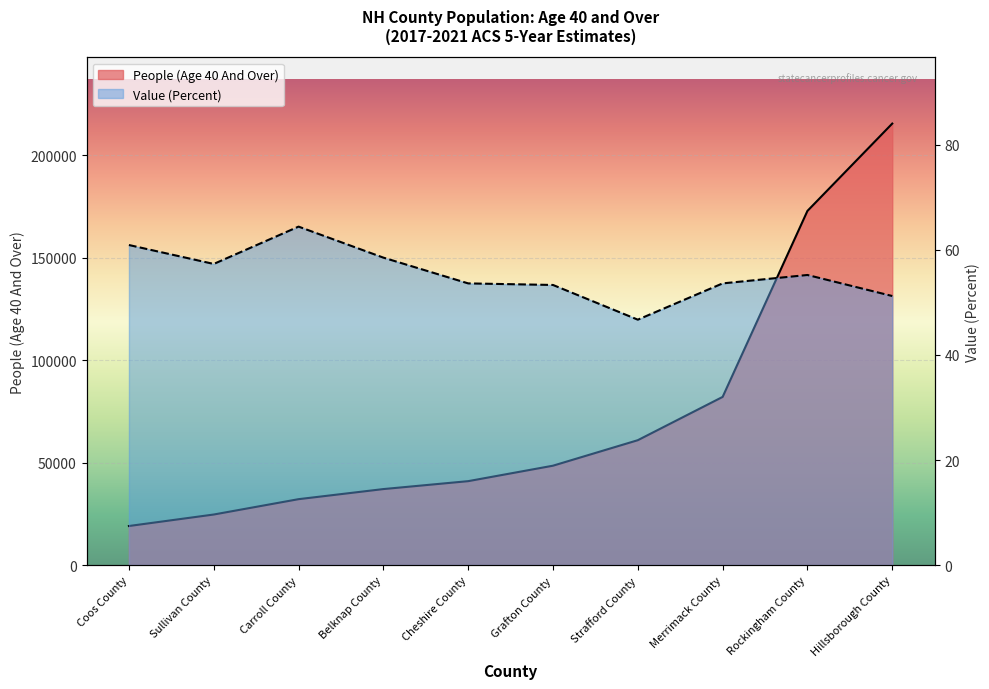

Between Hillsborough County and Cheshire County, which is larger?

Hillsborough County